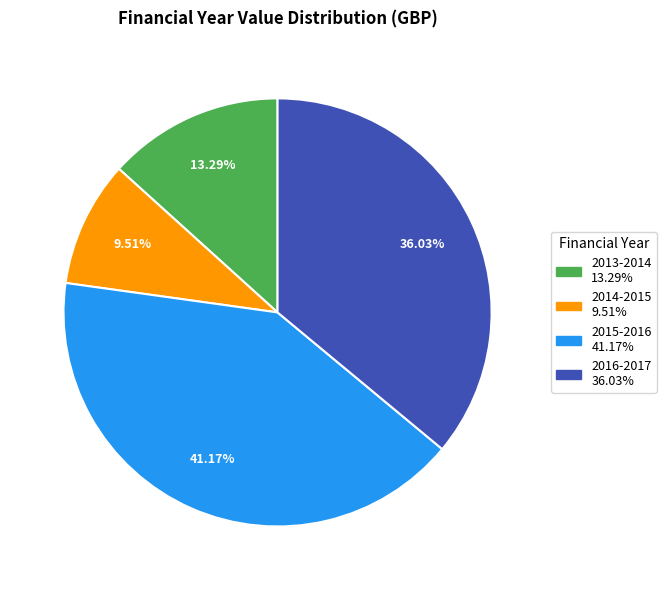

To the nearest percent, what is the average slice percentage?

25%